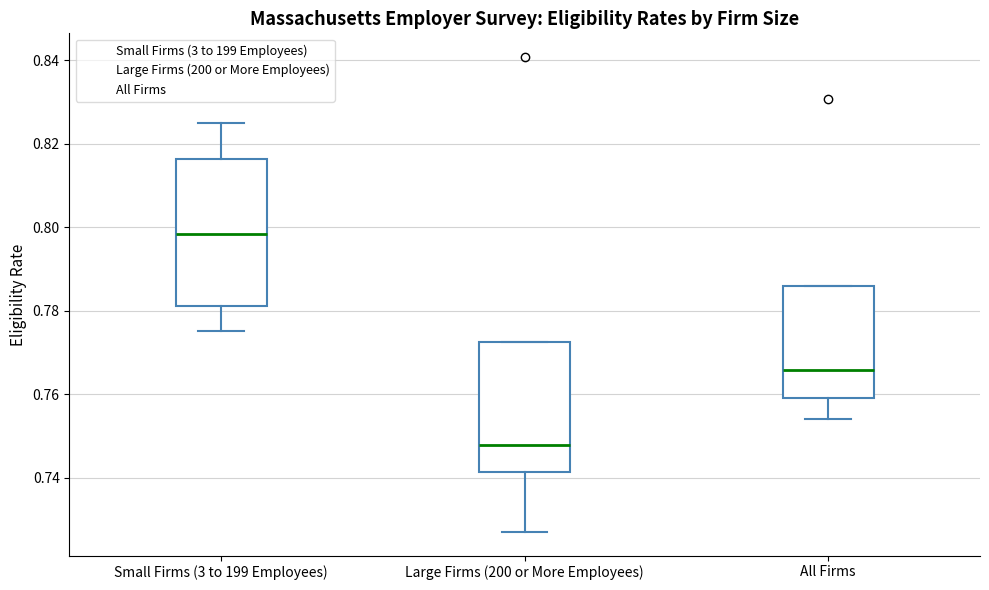

Reading left to right, transcribe this box plot: for each box, give where its median line is, the range the box spans, and where its two whiskers end, as read against the y-axis. The values are not printed on the chart, so give them approximately, as read against the axis.

Small Firms (3 to 199 Employees): median 0.798, box 0.782 to 0.816, whiskers 0.776 to 0.826
Large Firms (200 or More Employees): median 0.748, box 0.742 to 0.772, whiskers 0.728 to 0.772
All Firms: median 0.766, box 0.758 to 0.786, whiskers 0.754 to 0.786